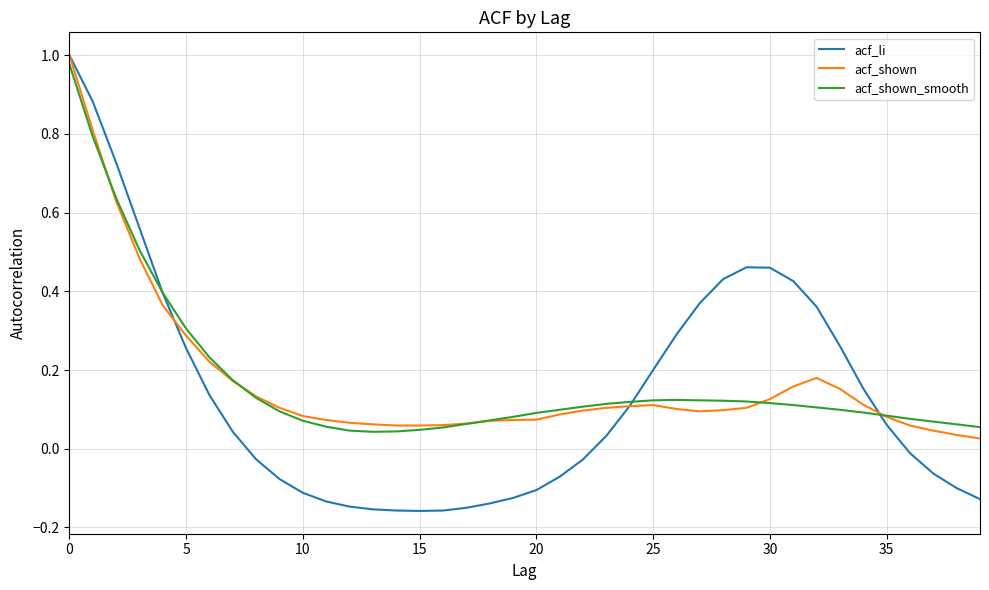

Which series has the largest range (max minus min)?

acf_li